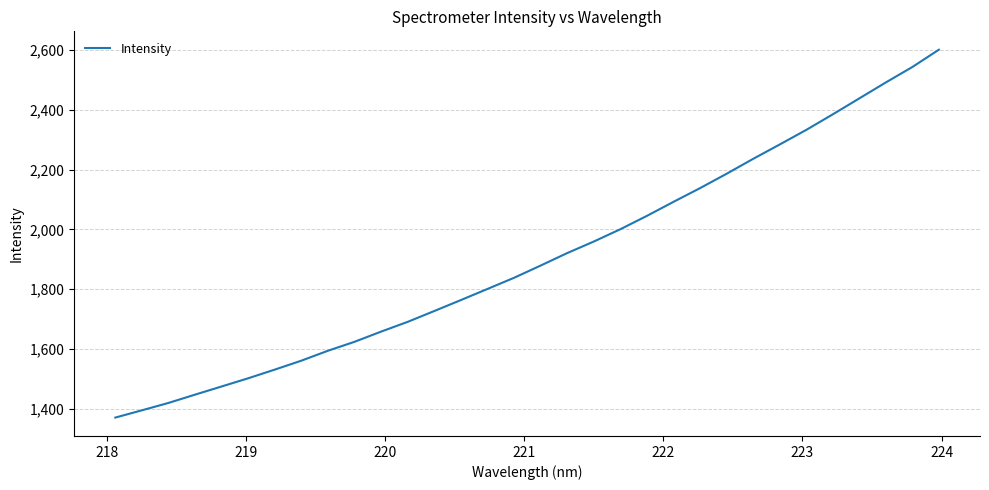

What is the maximum value shown in the chart?

2600.5